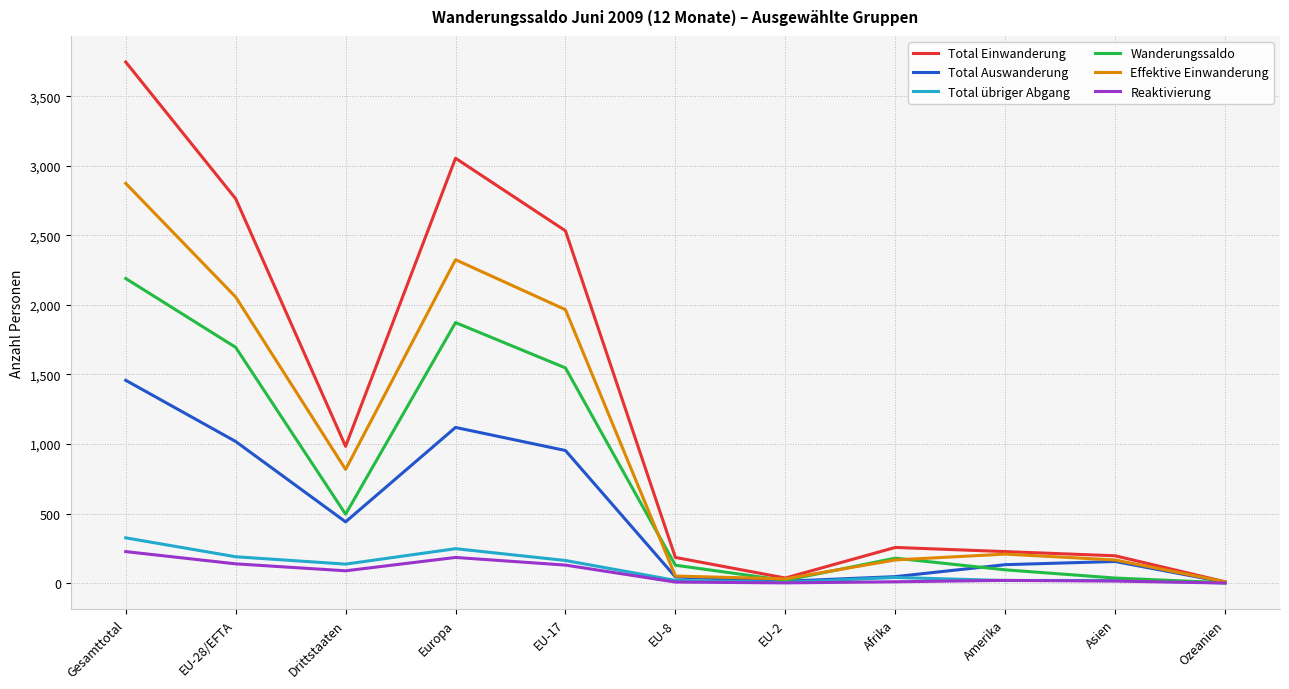

What is the greatest value displayed?

3747